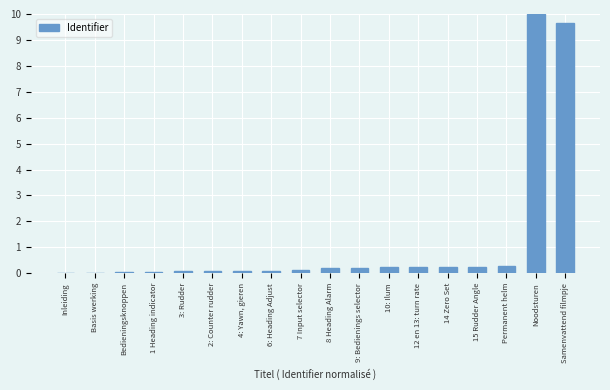

Are the bars grouped side by side (vs. stacked)?

No